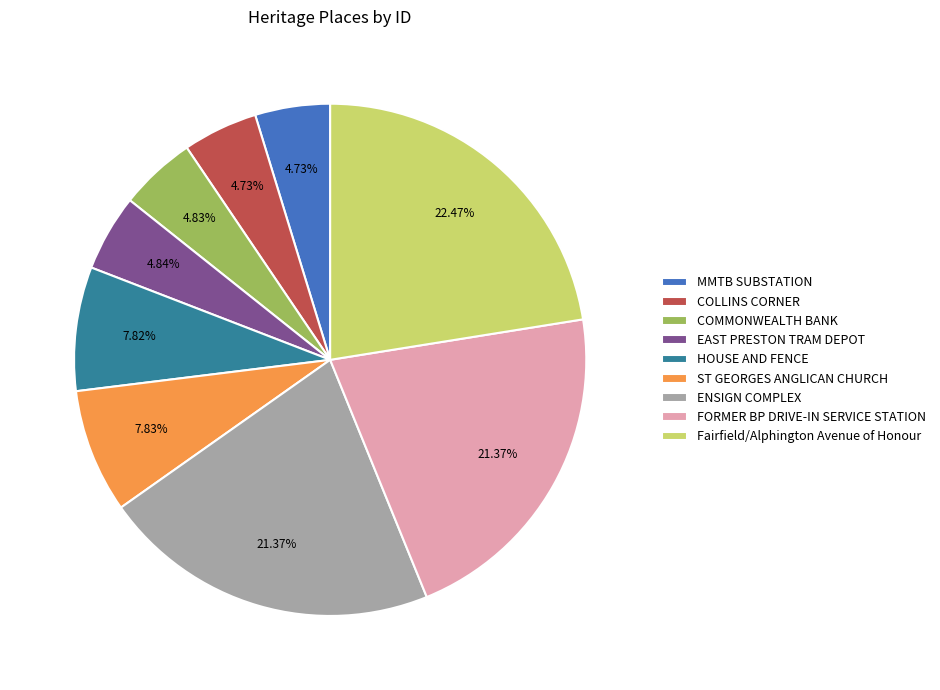

Combined, do HOUSE AND FENCE and Fairfield/Alphington Avenue of Honour account for over 50%?

No